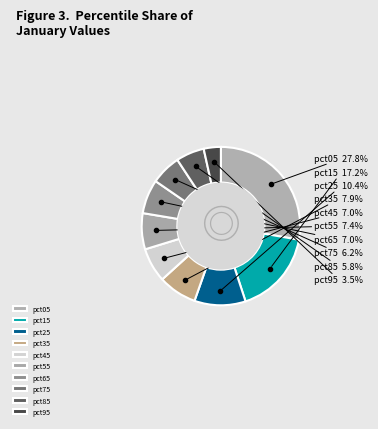

The pct35 slice represents 8% of the pie. True or false?

True